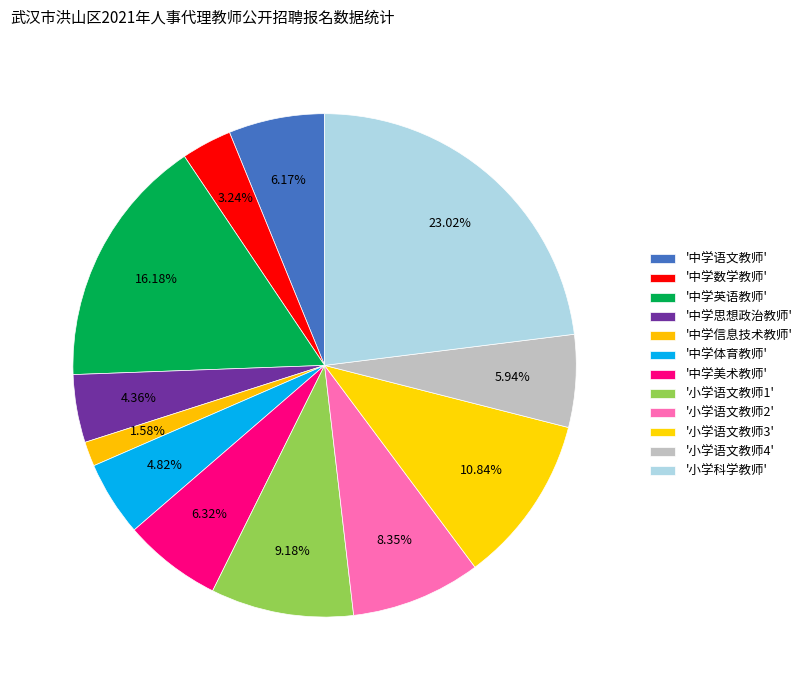

Is there any slice that represents more than half of the pie?

No